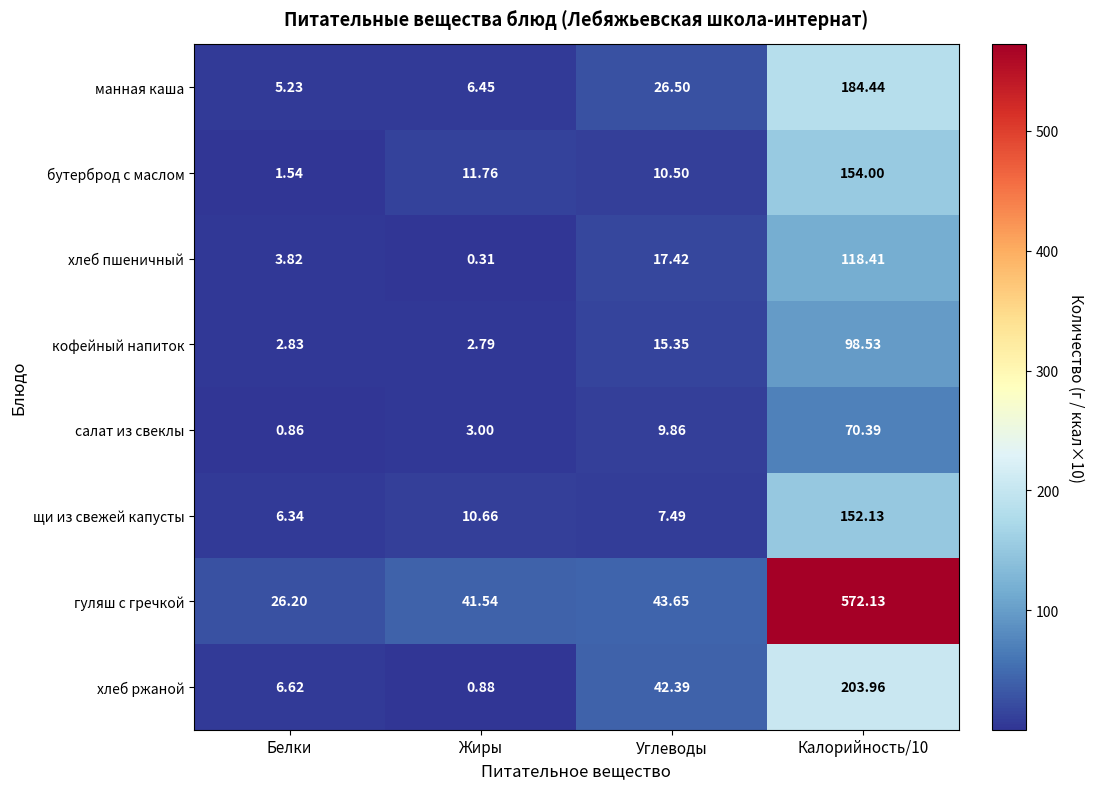

Between Жиры and Калорийность/10, which series saw the biggest shift?

гуляш с гречкой